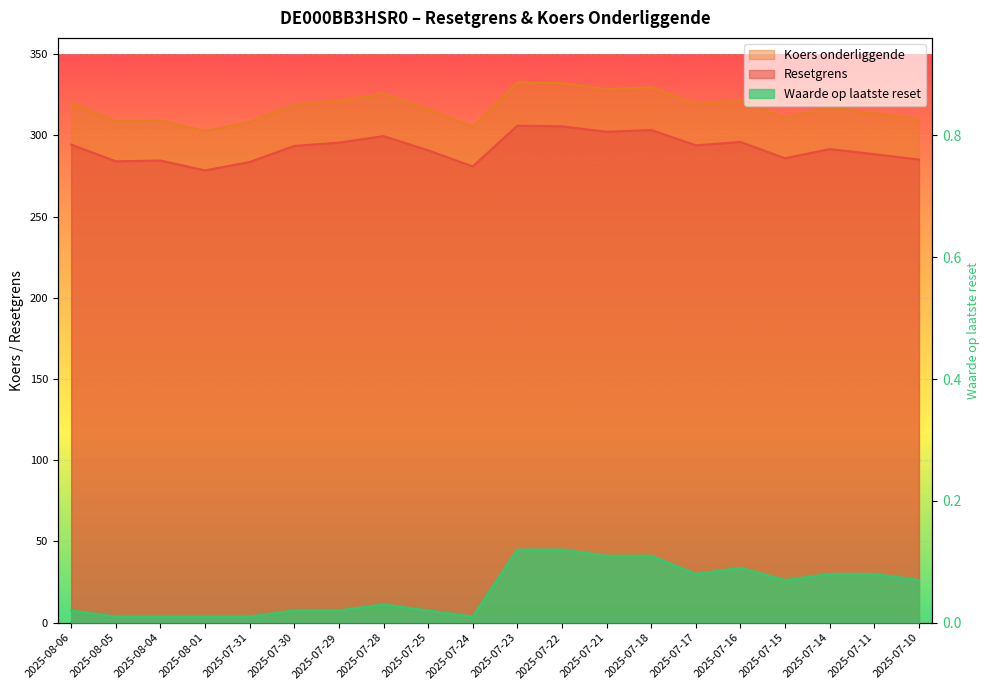

Where is the first local maximum for Resetgrens?

2025-08-04